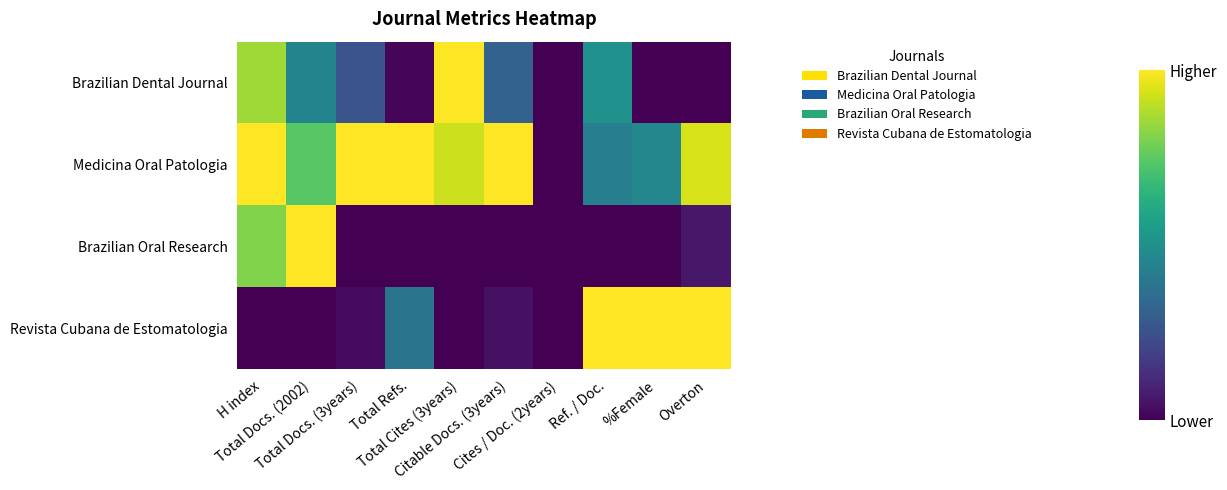

Reading left to right, transcribe all the data shown in this chart.

Brazilian Dental Journal: H index=0.9	Total Docs. (2002)=0.5	Total Docs. (3years)=0.3	Total Refs.=0.0	Total Cites (3years)=1.0	Citable Docs. (3years)=0.3	Cites / Doc. (2years)=0.0	Ref. / Doc.=0.5	%Female=0.0	Overton=0.0
Medicina Oral Patologia: H index=1.0	Total Docs. (2002)=0.7	Total Docs. (3years)=1.0	Total Refs.=1.0	Total Cites (3years)=0.9	Citable Docs. (3years)=1.0	Cites / Doc. (2years)=0.0	Ref. / Doc.=0.4	%Female=0.5	Overton=0.9
Brazilian Oral Research: H index=0.8	Total Docs. (2002)=1.0	Total Docs. (3years)=0.0	Total Refs.=0.0	Total Cites (3years)=0.0	Citable Docs. (3years)=0.0	Cites / Doc. (2years)=0.0	Ref. / Doc.=0.0	%Female=0.0	Overton=0.1
Revista Cubana de Estomatologia: H index=0.0	Total Docs. (2002)=0.0	Total Docs. (3years)=0.0	Total Refs.=0.4	Total Cites (3years)=0.0	Citable Docs. (3years)=0.0	Cites / Doc. (2years)=0.0	Ref. / Doc.=1.0	%Female=1.0	Overton=1.0